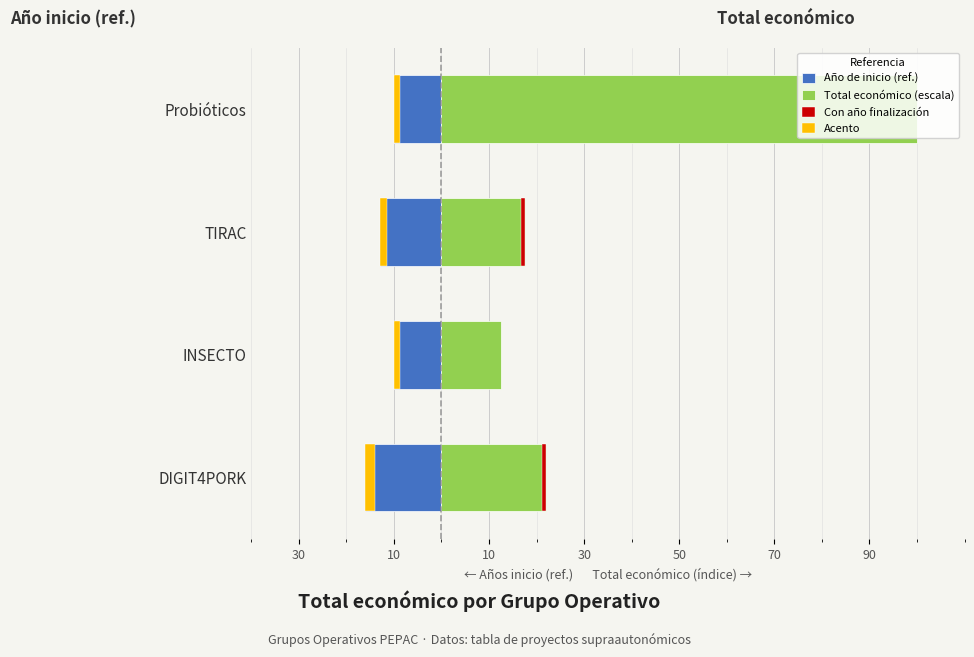

The value of Año de inicio (ref.) at DIGIT4PORK is -3.7. True or false?

False